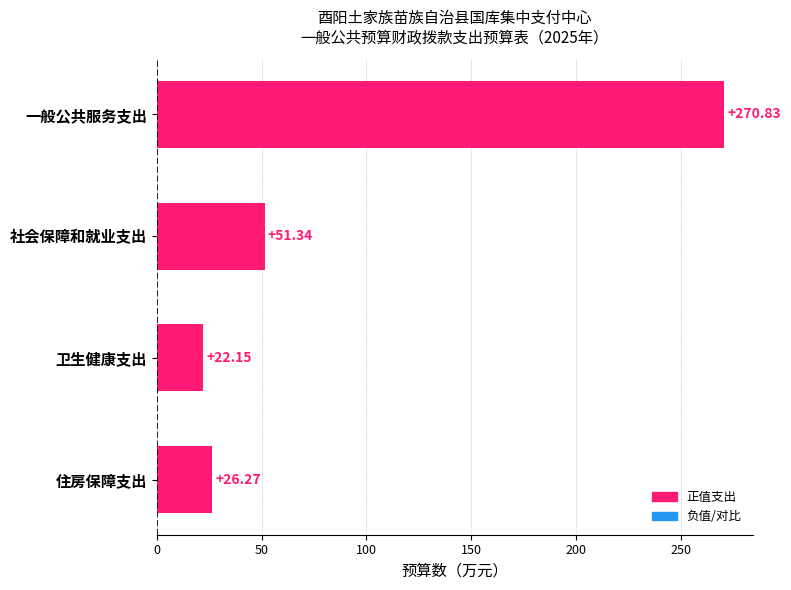

What is the change in value from 一般公共服务支出 to 住房保障支出?

-244.6